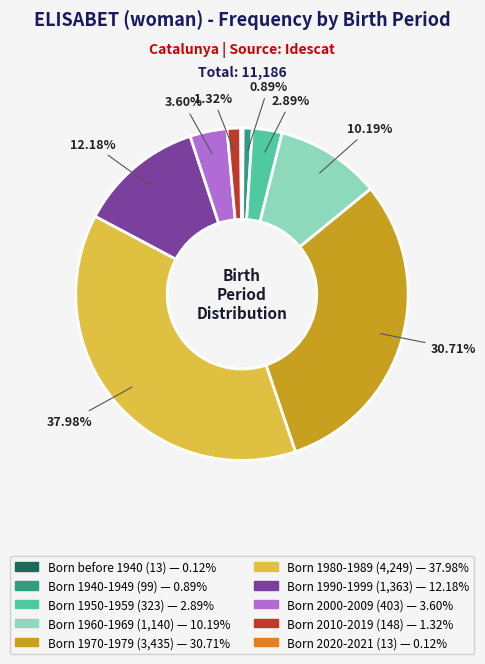

Do Born 2000-2009 and Born 1960-1969 together represent more than half of the pie?

No